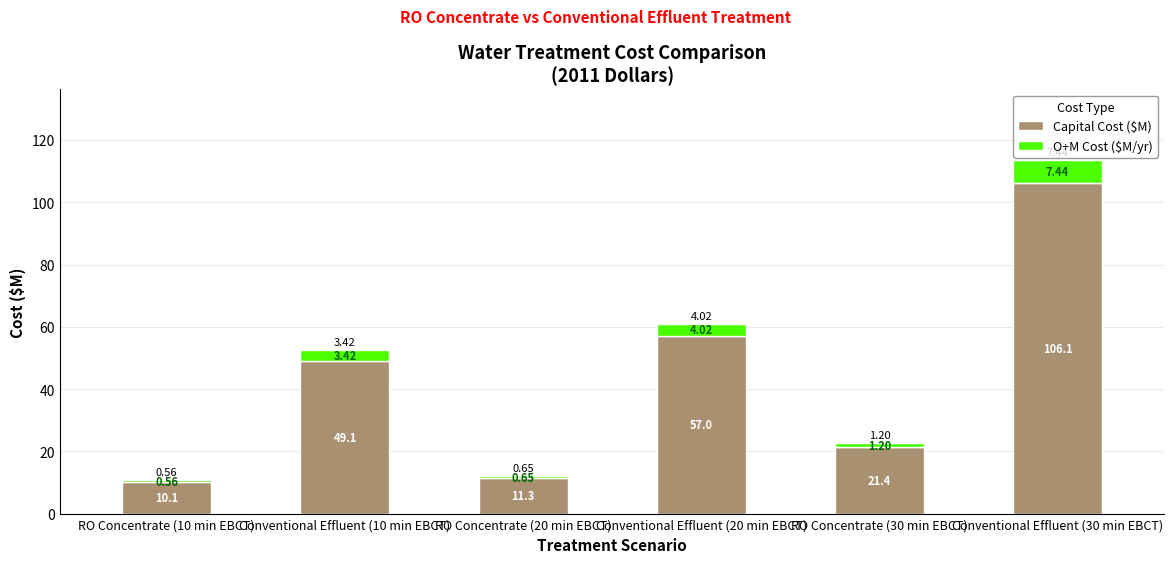

Does the chart contain any negative values?

No